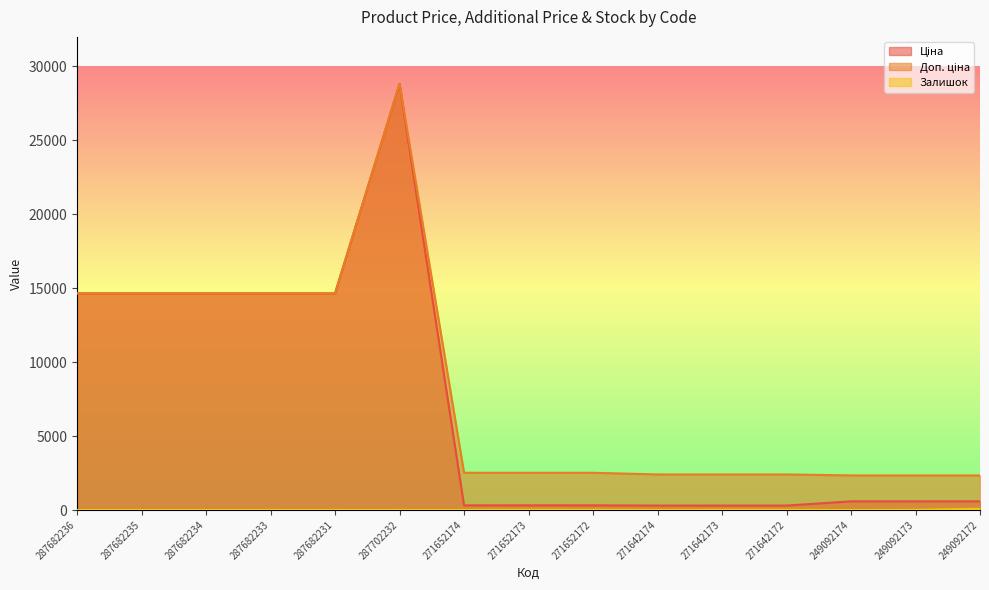

How many interior local peaks does the Залишок series have?

1